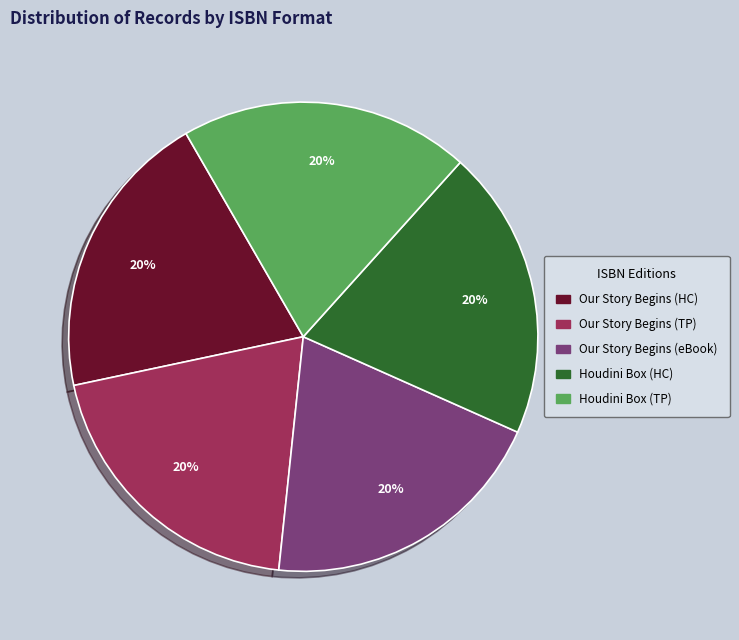

To the nearest percent, what percentage of the pie is Houdini Box (TP)?

20%